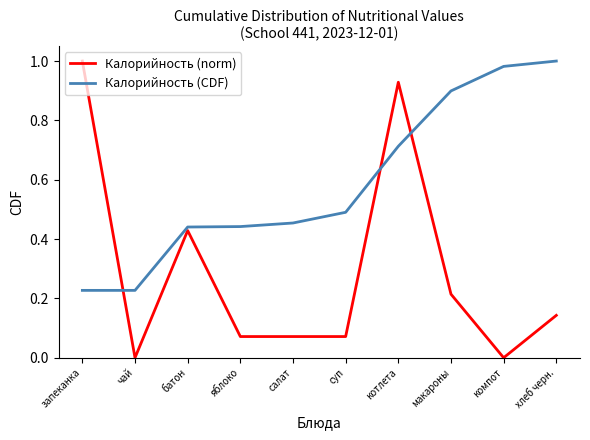

What position from the right is батон?

8